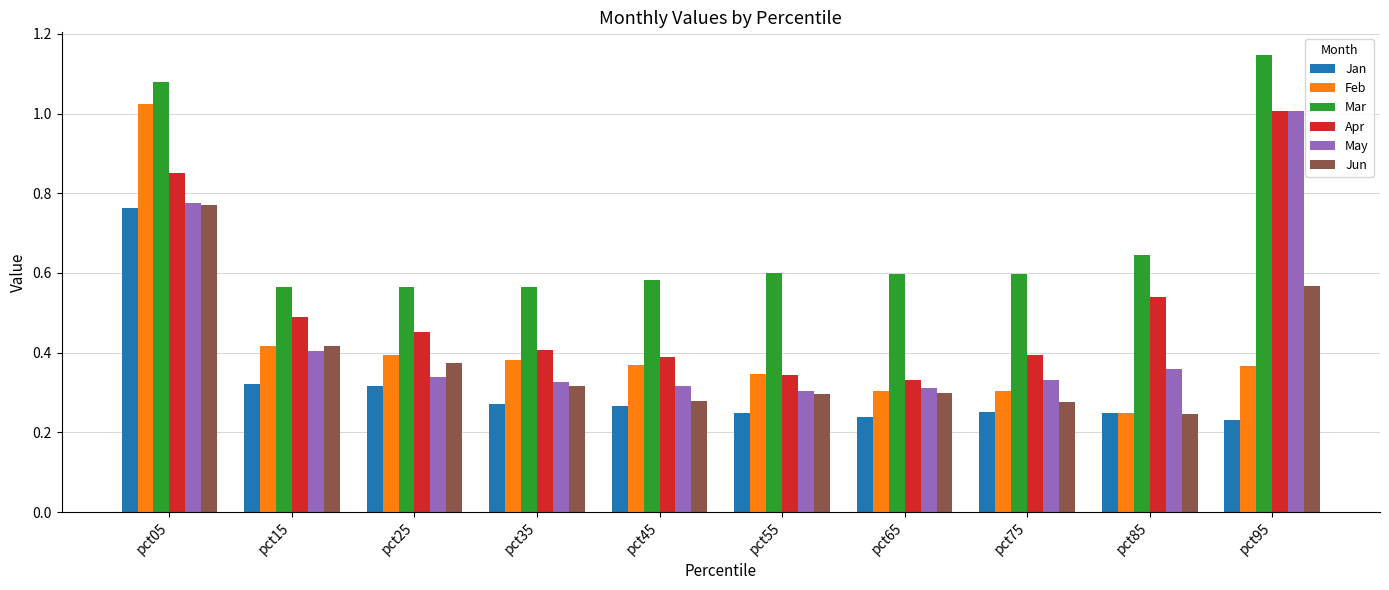

Is it true that Jan equals 0.5 at pct25?

False